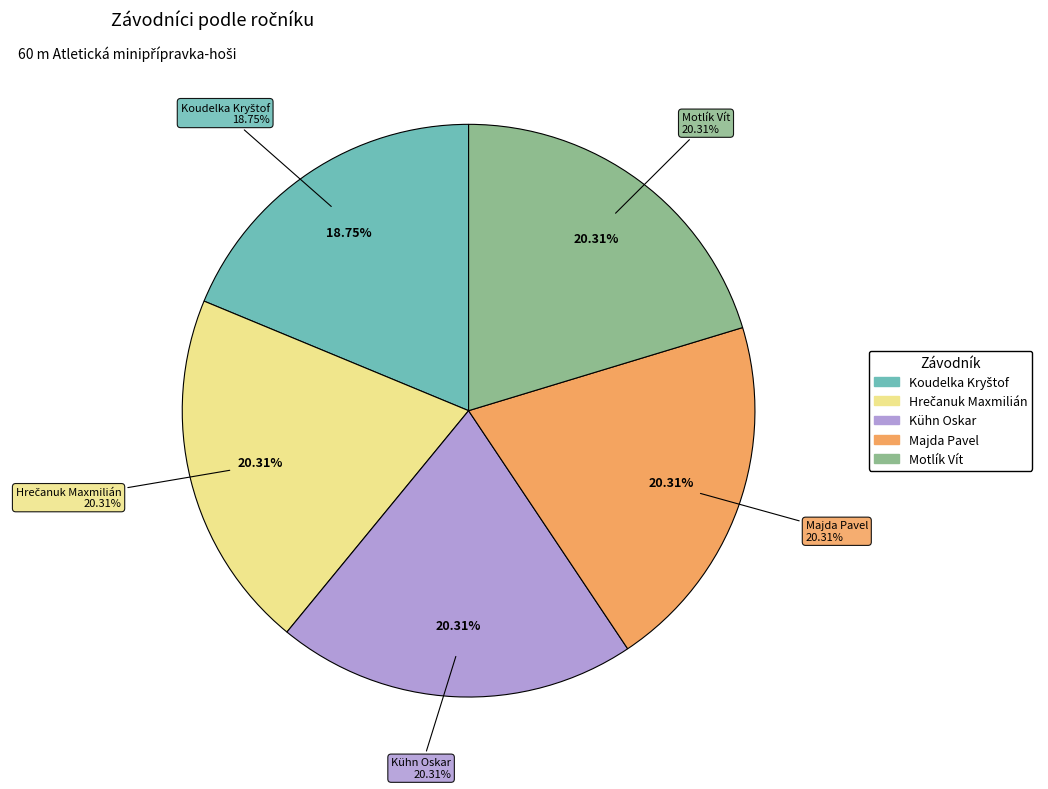

Which category has the smallest portion of the pie?

Koudelka Kryštof